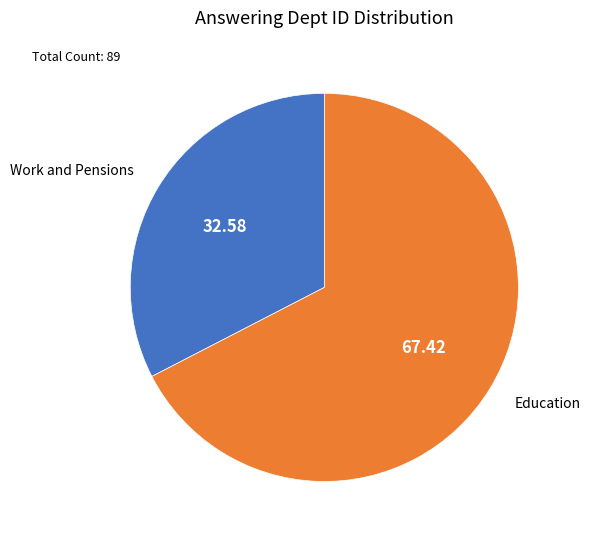

Rank the categories by value from lowest to highest.

Work and Pensions, Education